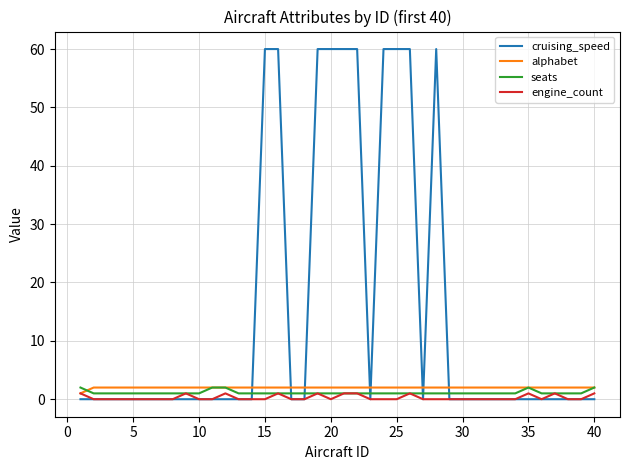

Which series has the largest total across all categories?

cruising_speed